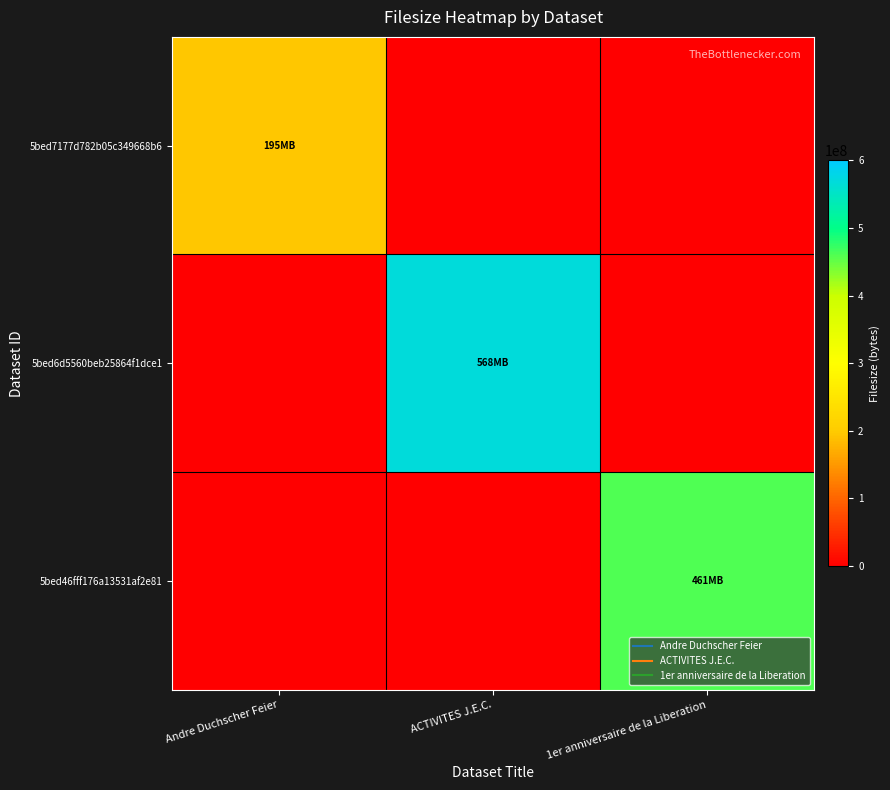

What is the difference between the highest and lowest values at 1er anniversaire de la Liberation?

461305624